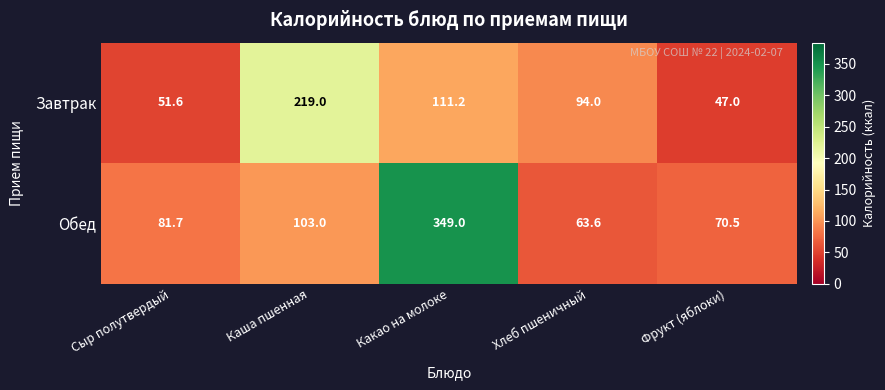

At Сыр полутвердый, list the series in order from largest to smallest.

Обед, Завтрак